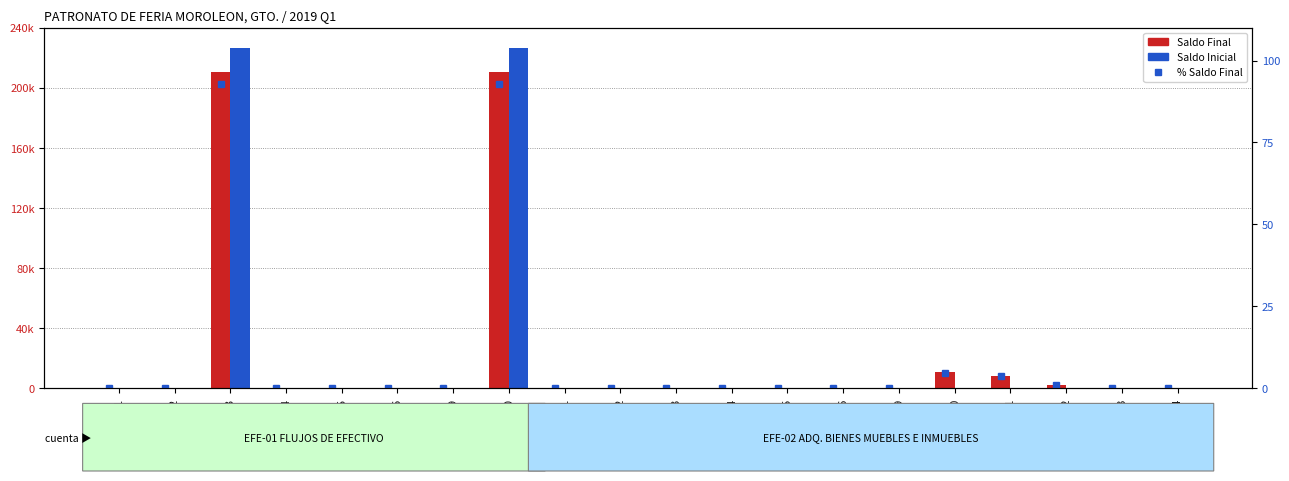

What is the sum of all Saldo Inicial values?

453473.8